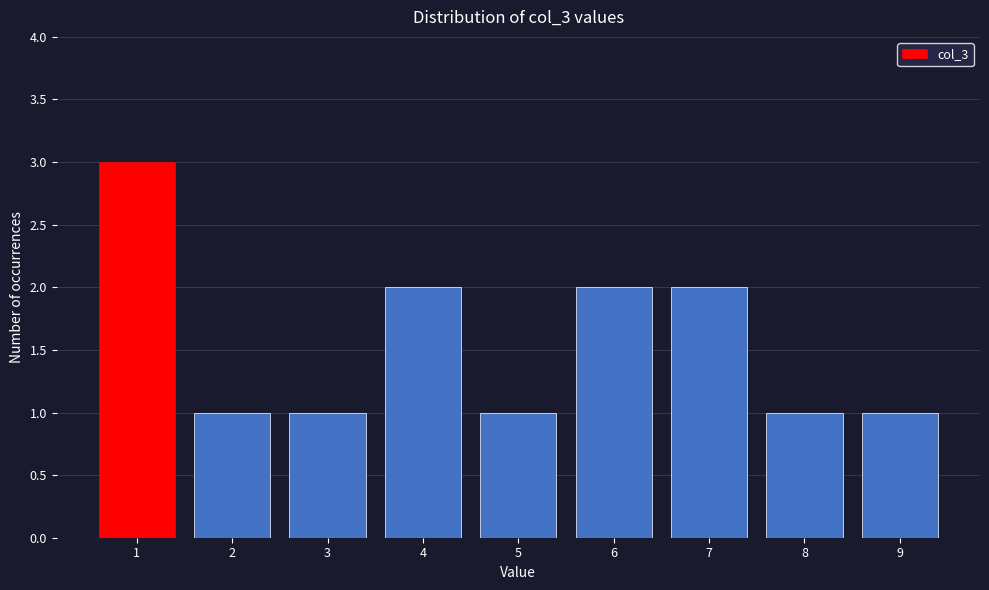

Reading left to right, list all the values displayed in this chart.

1=3	2=1	3=1	4=2	5=1	6=2	7=2	8=1	9=1